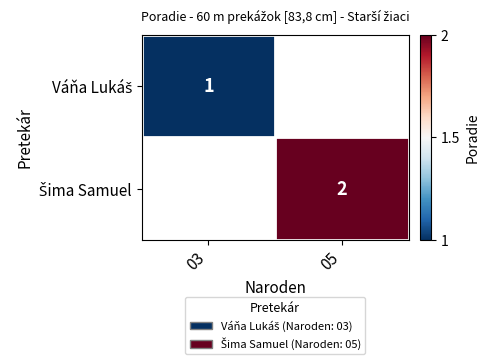

At 05, list the series in order from smallest to largest.

Váňa Lukáš, Šima Samuel